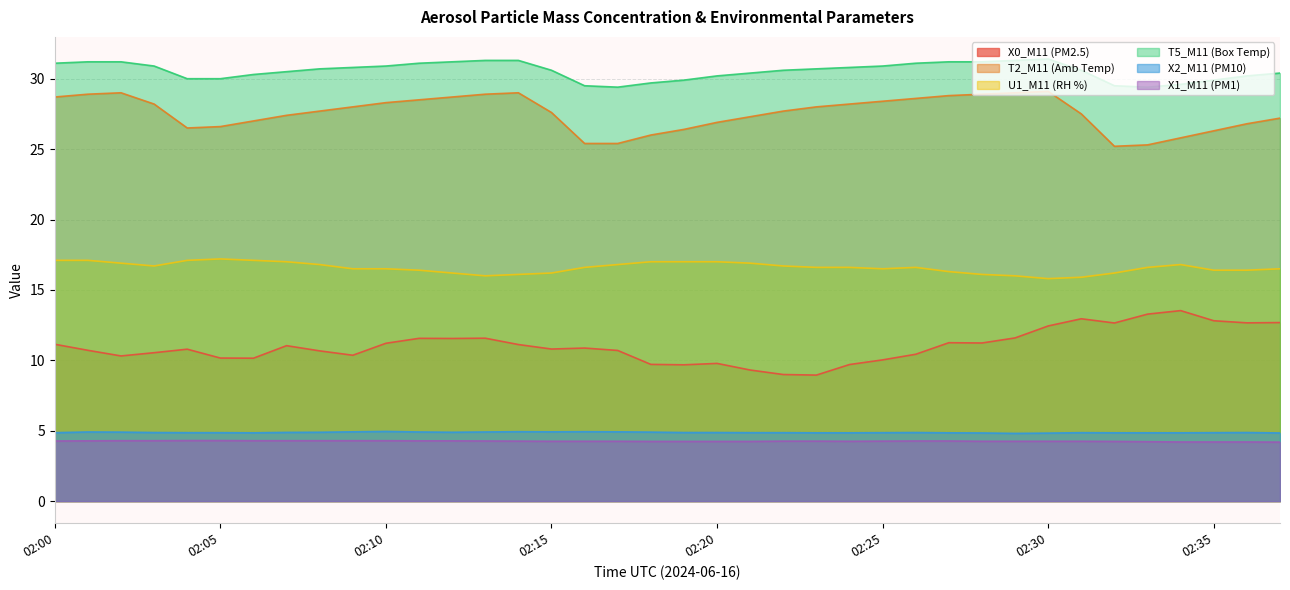

At how many categories does at least one series exceed 4?

38